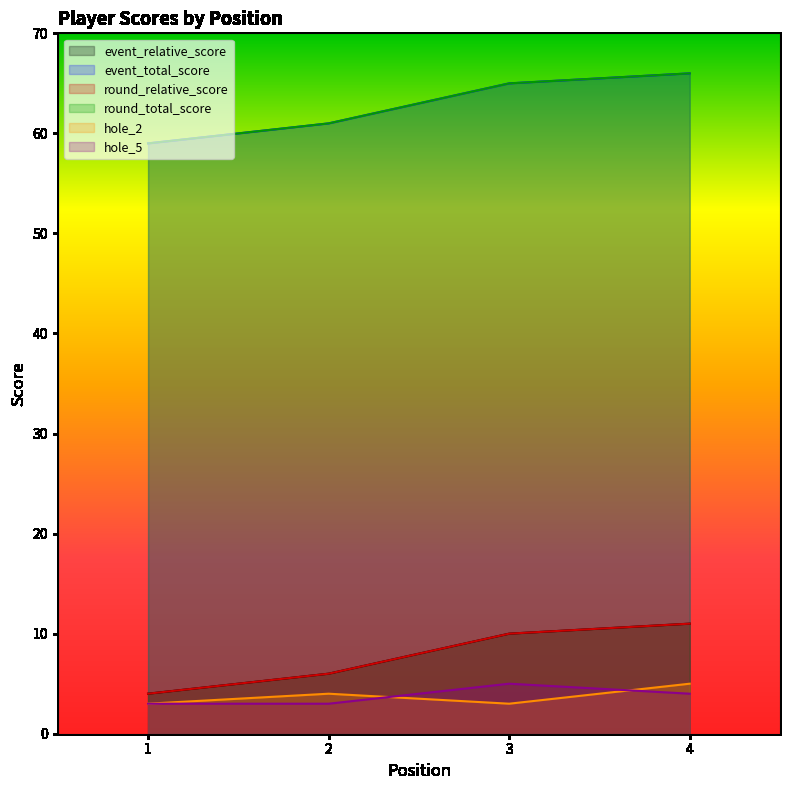

Which category has the lowest value in the hole_2 series?

1